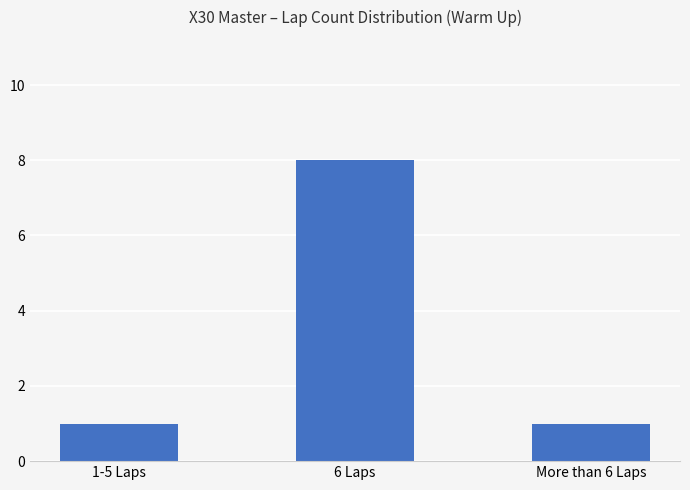

The value at 6 Laps is 10. True or false?

False